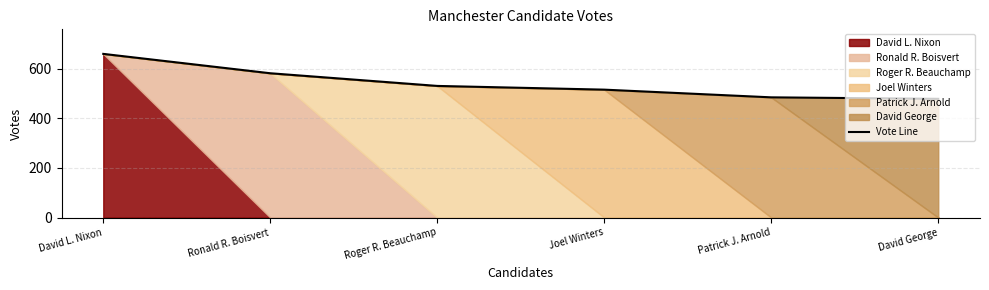

Rank the categories by value from lowest to highest.

David George, Patrick J. Arnold, Joel Winters, Roger R. Beauchamp, Ronald R. Boisvert, David L. Nixon